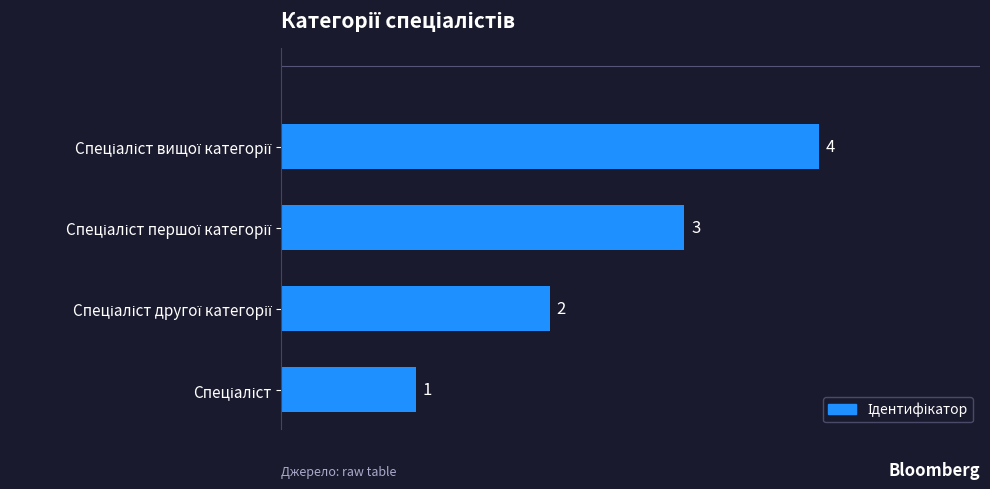

How many values are between 2 and 4?

3